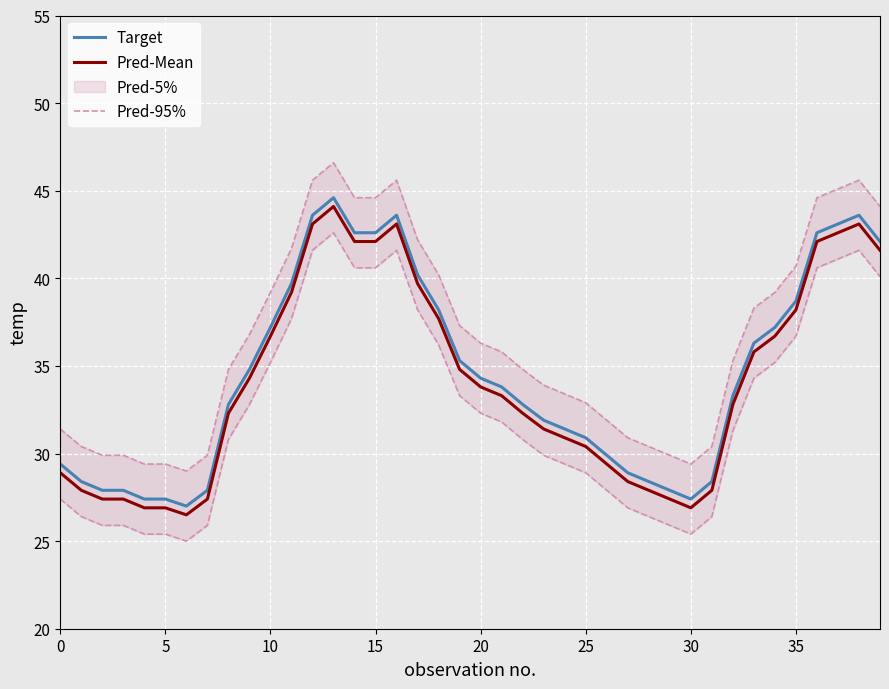

Which category has the highest value in the Target series?

13